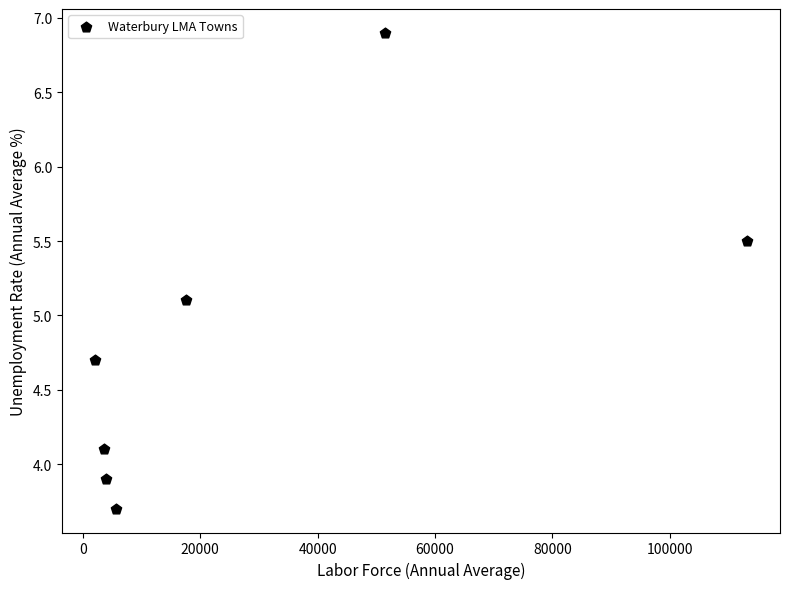

What is the range of Y values (max minus min)?

3.2